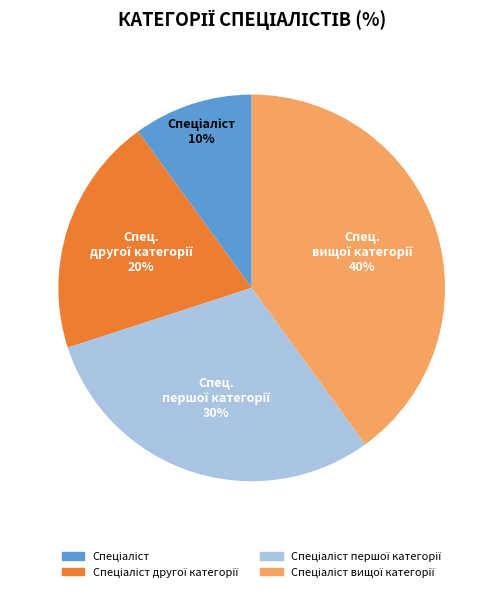

How many segments does this pie chart have?

4